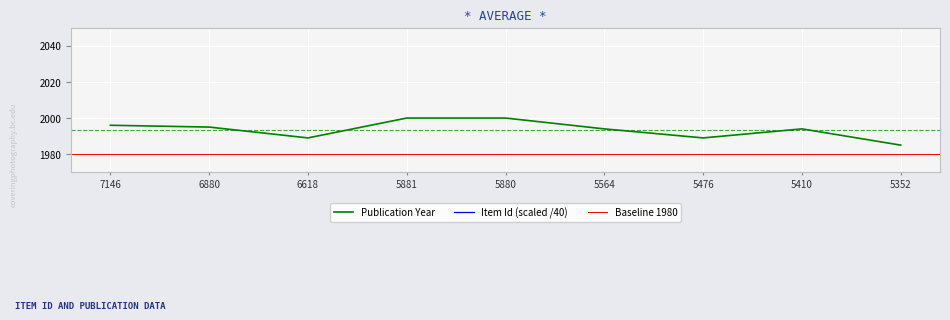

What is the difference between the maximum and second lowest values in the Item Id series?

43.4